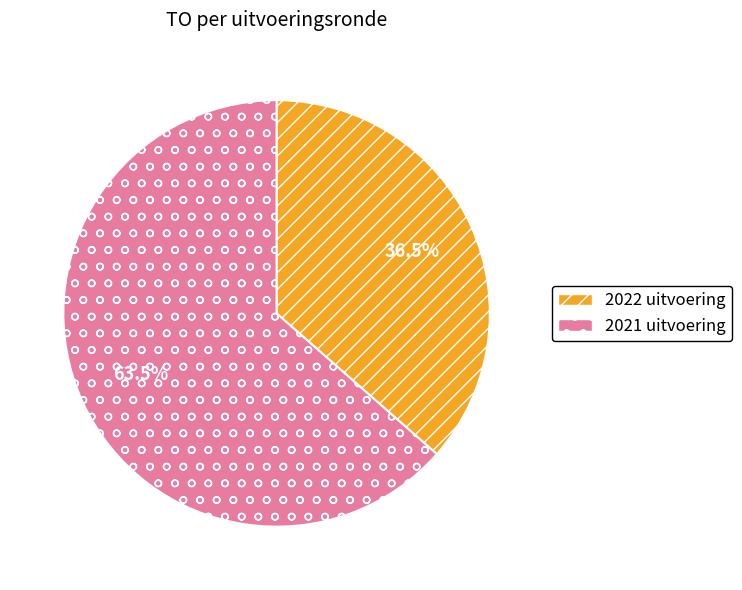

Is 2021 uitvoering the majority of the pie?

Yes